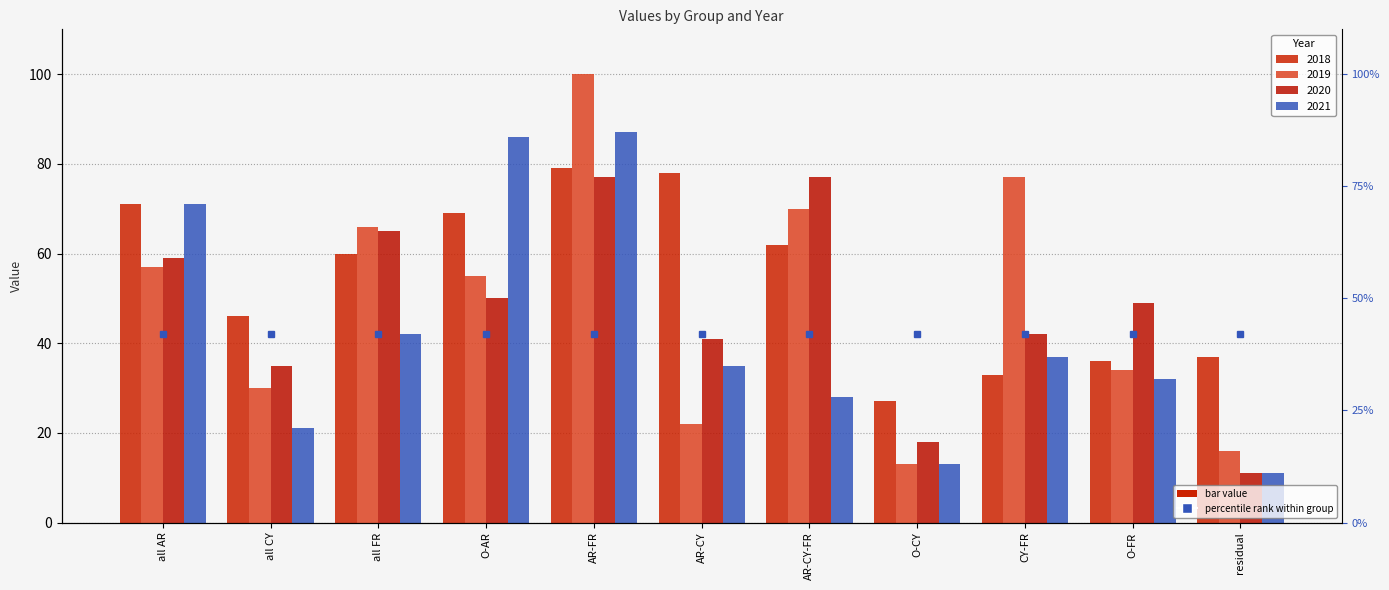

The 2021 series shows 13 at O-CY. True or false?

True